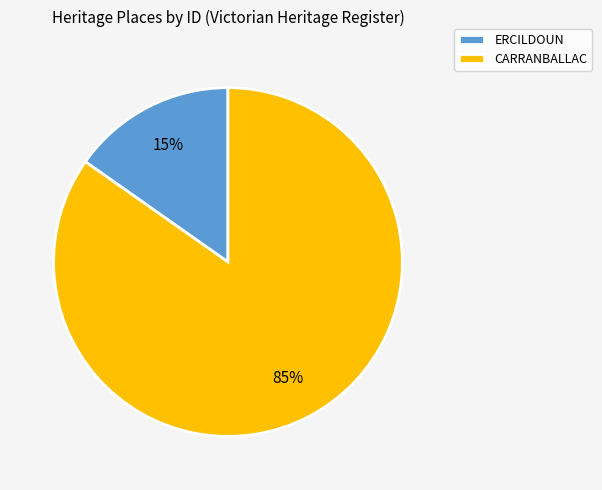

To the nearest percent, what percentage of the pie is ERCILDOUN?

15%